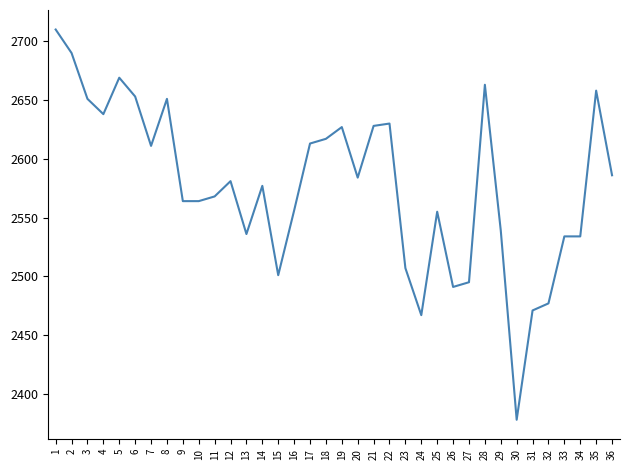

What is the ratio of the value at 26 to the value at 21?

0.9